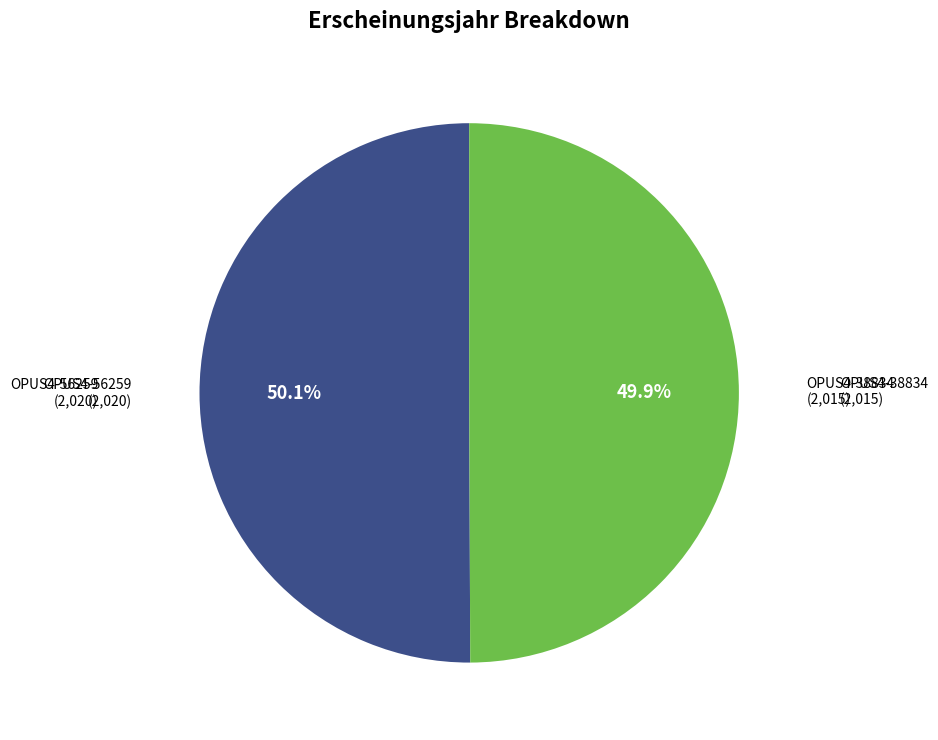

Is there any slice that represents more than half of the pie?

Yes